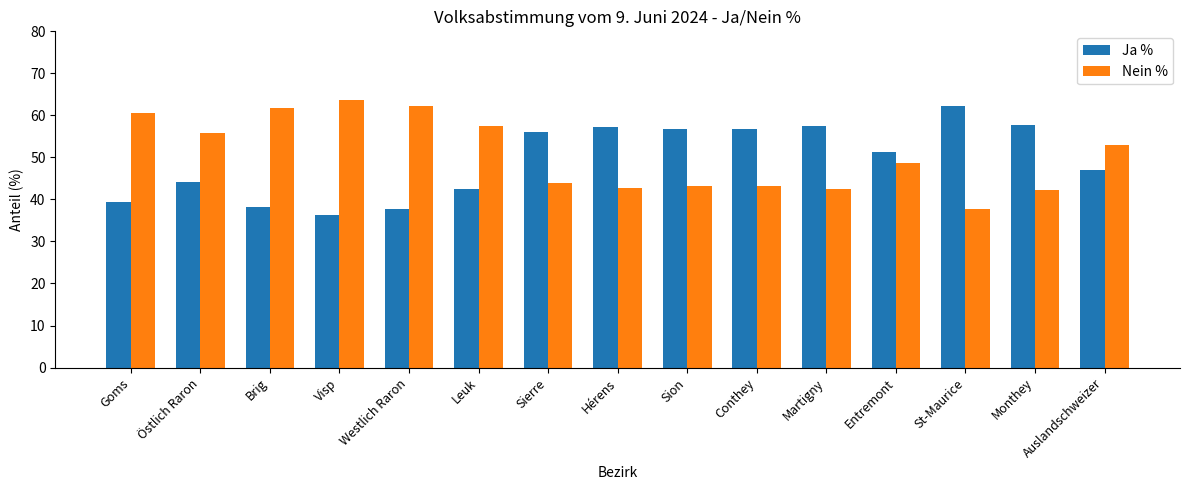

At which label does Ja % first exceed 51?

Sierre